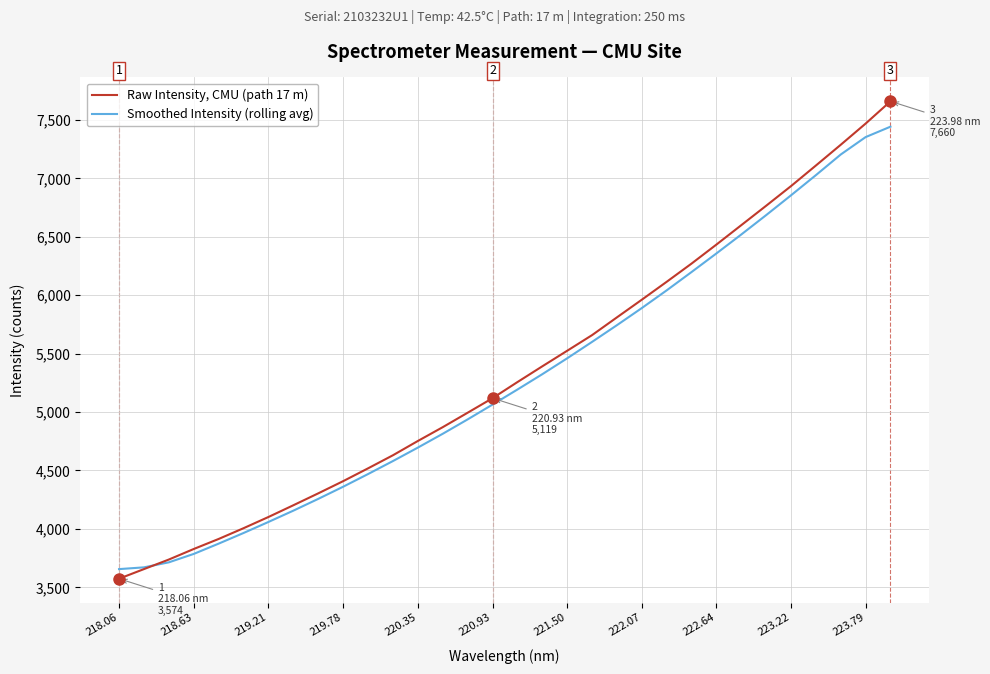

What is the sum of all Raw Intensity, CMU (path 17 m) values?

170874.7